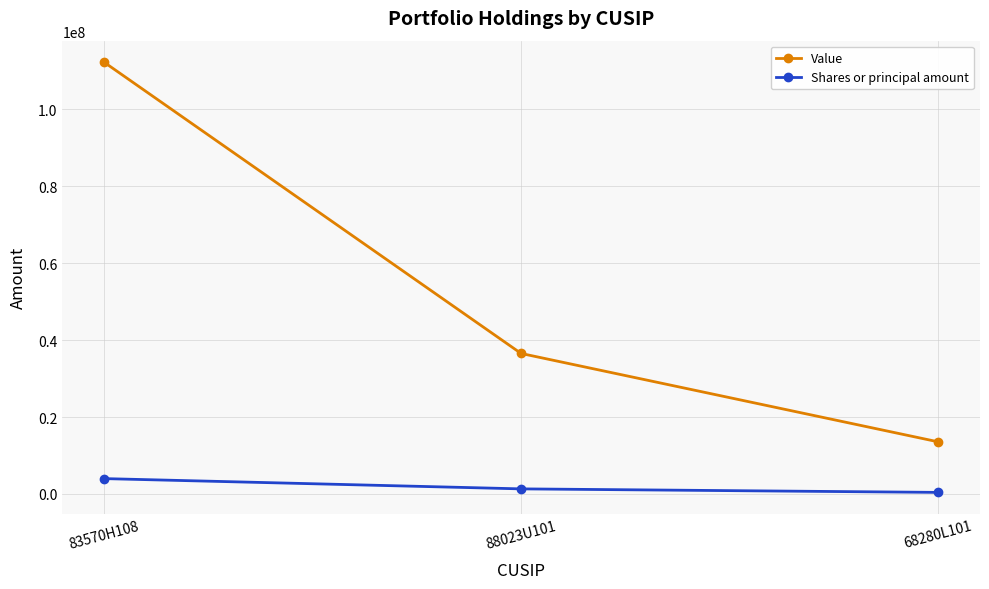

The value of Value at 68280L101 is 13547000. True or false?

True